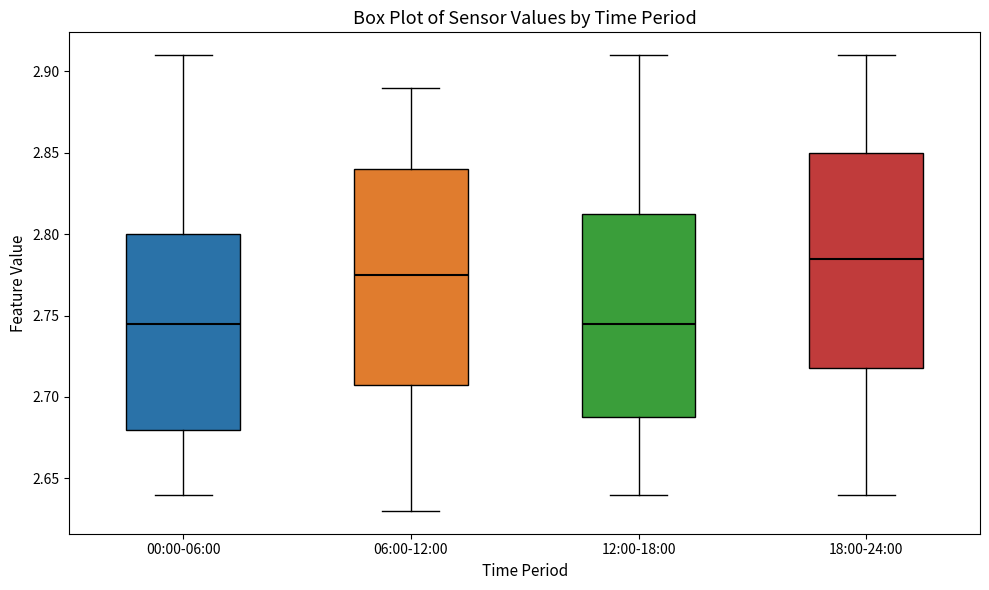

Where is the lower edge of the box for 18:00-24:00 on the y-axis? The values are not printed on the chart, so give them approximately, as read against the axis.

2.720